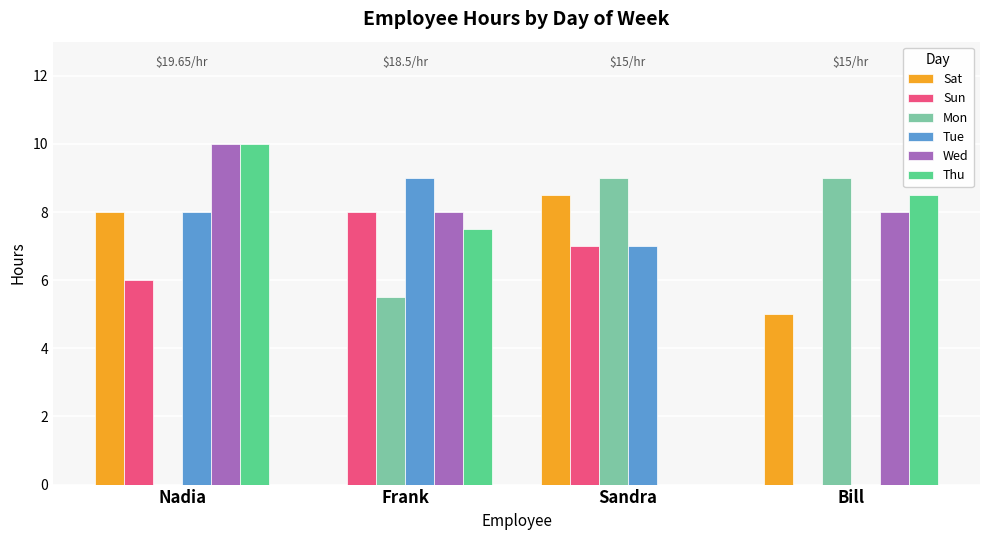

What is the total value across all series at Nadia?

42.0